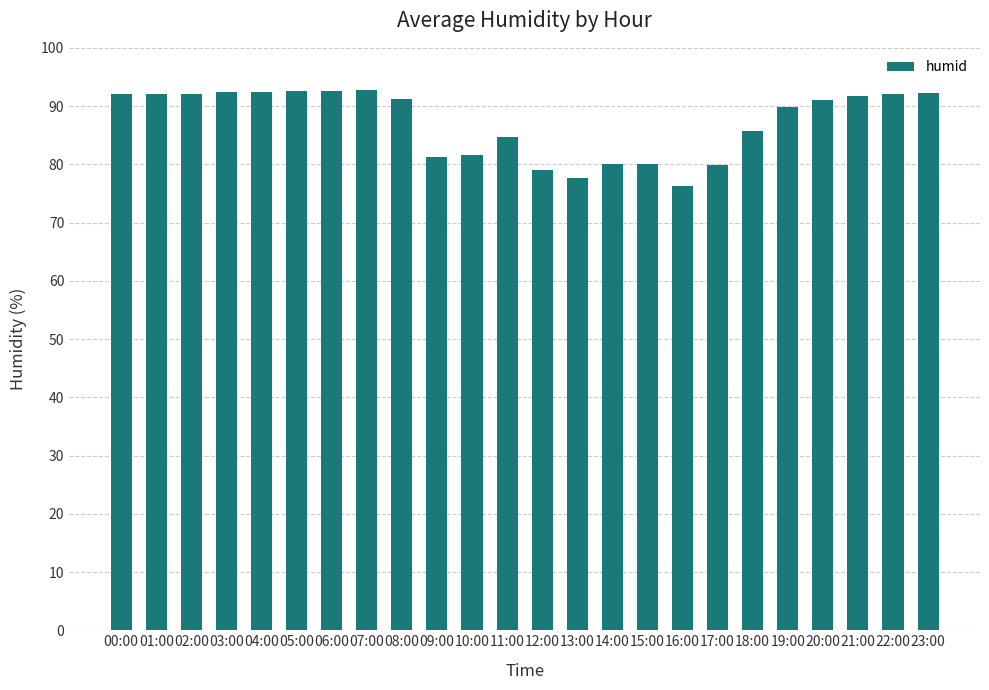

What is the maximum value shown in the chart?

92.8